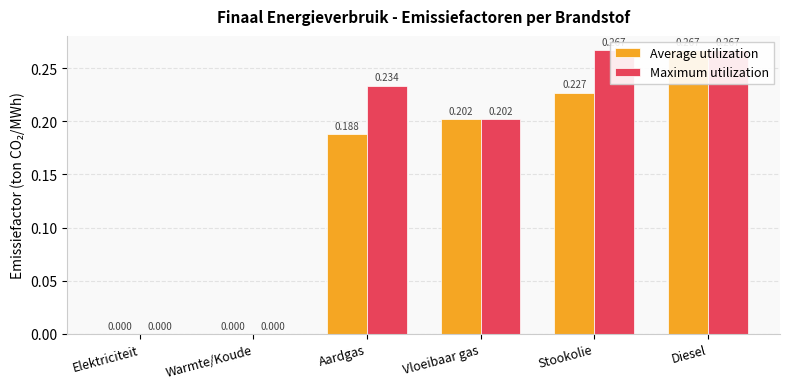

How many bars are there in total?

12